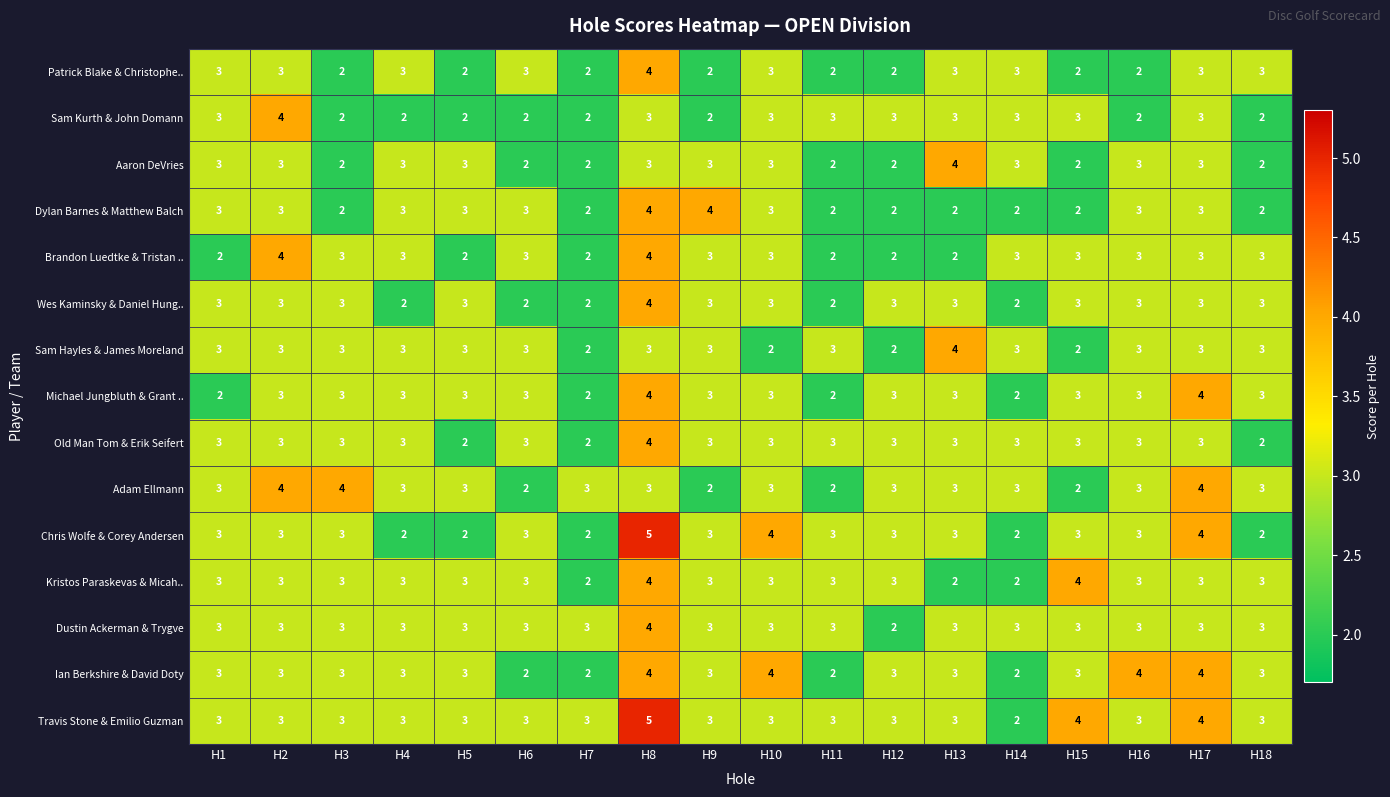

At which category is the sum across all series the highest?

H8